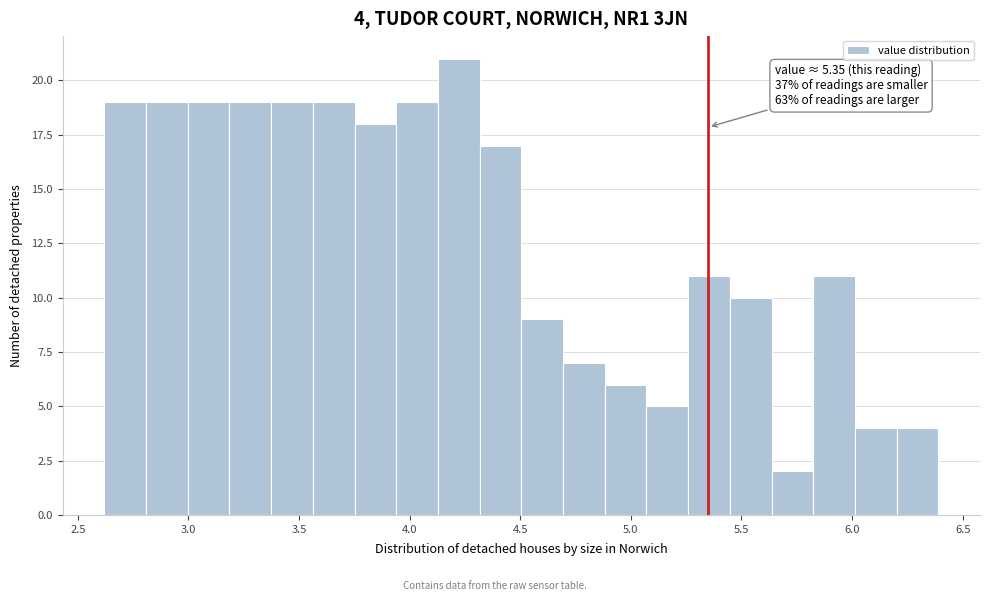

Around what value on the x-axis is the tallest bar? Give the approximate position of its centre, as read against the axis.

4.20